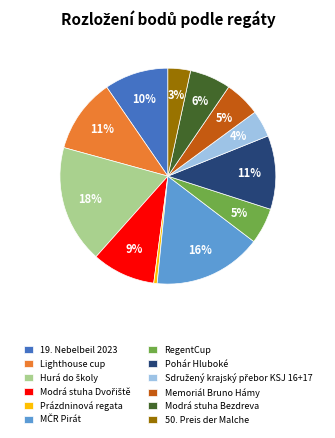

How many slices are in this pie chart?

12